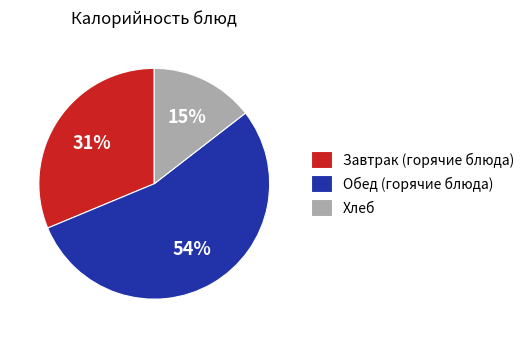

Which category accounts for the majority?

Обед (горячие блюда)